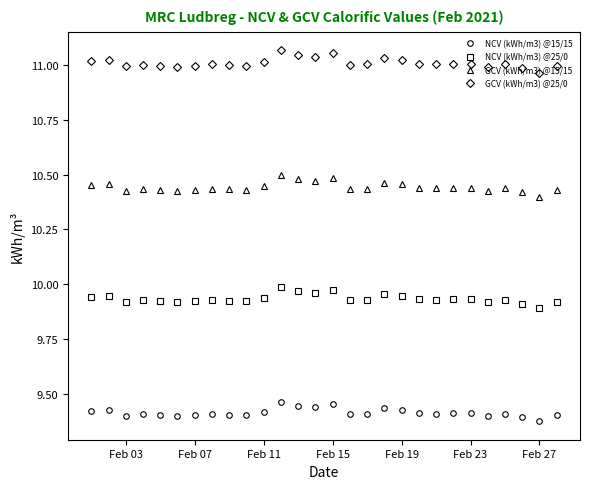

In NCV (kWh/m3) @25/0, how many points are lower than both neighbors (excluding endpoints)?

8